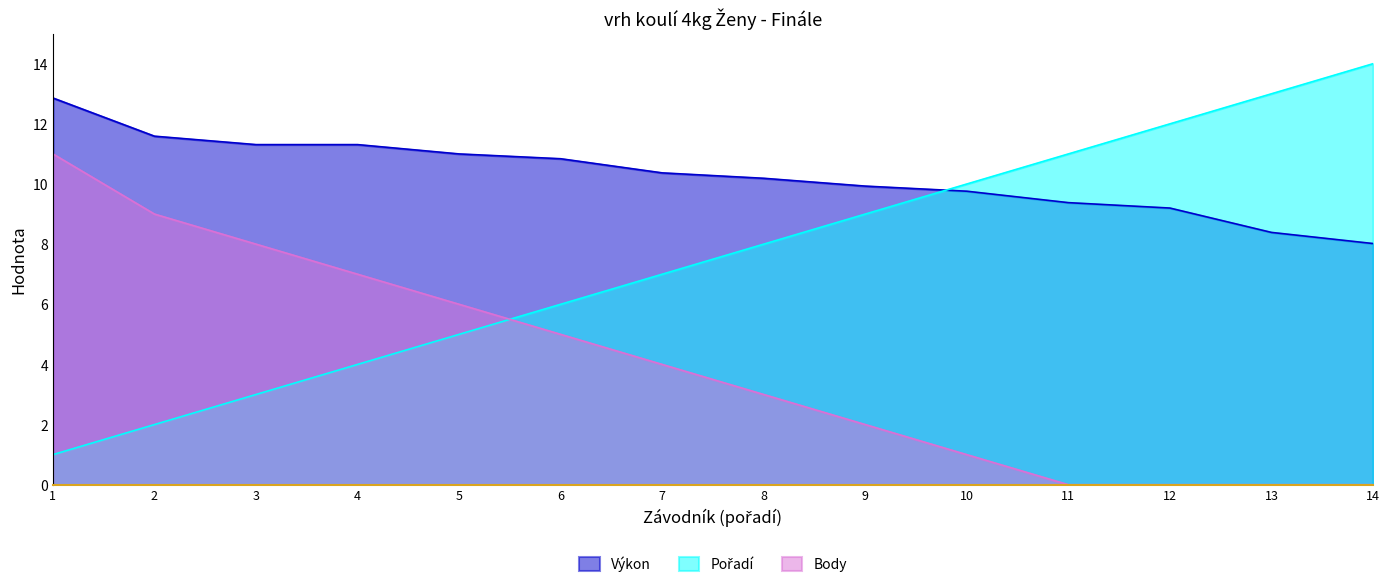

Where does the Body series first go above 4?

1